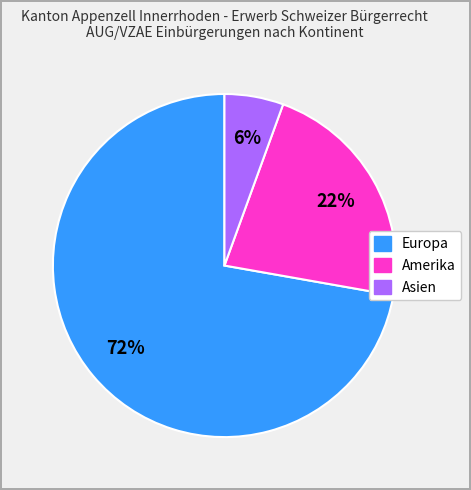

Which has a higher value, Amerika or Europa?

Europa